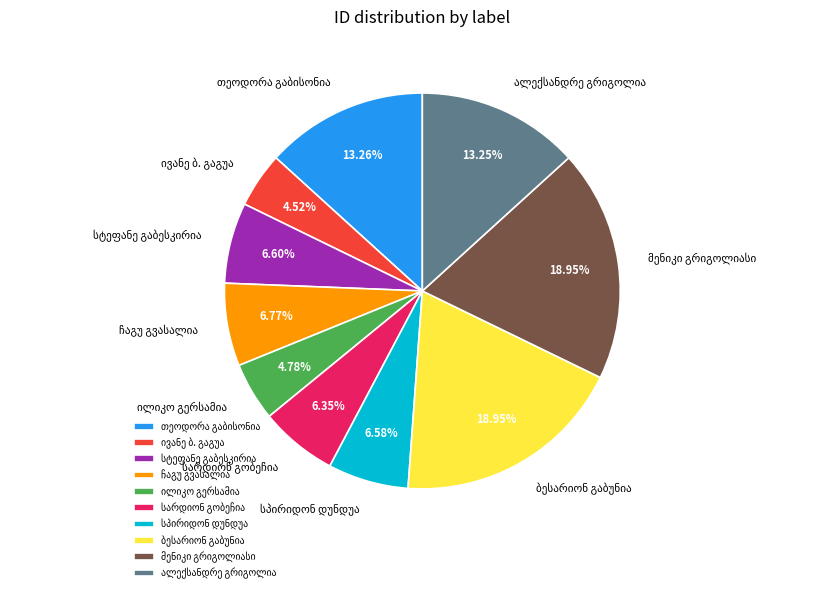

Is there any slice that represents more than half of the pie?

No